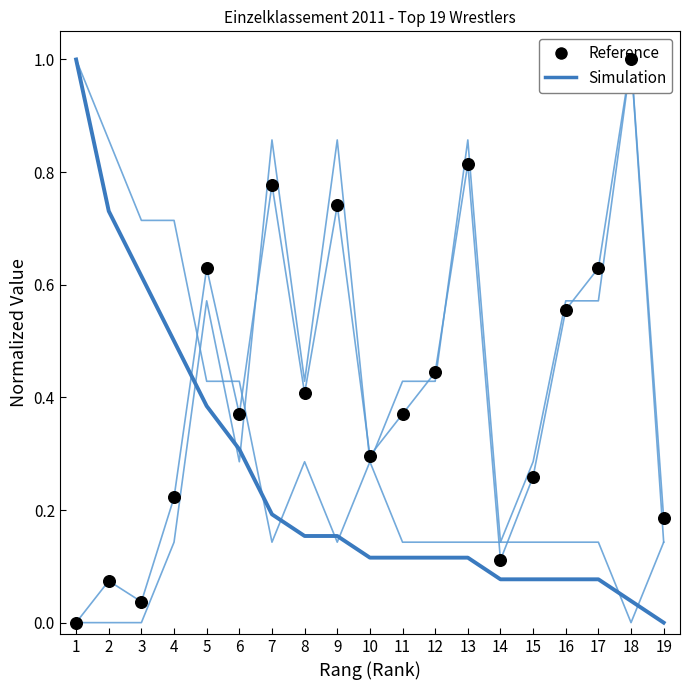

Is the value of Reference at 13 greater than the value of Siege at 1?

No